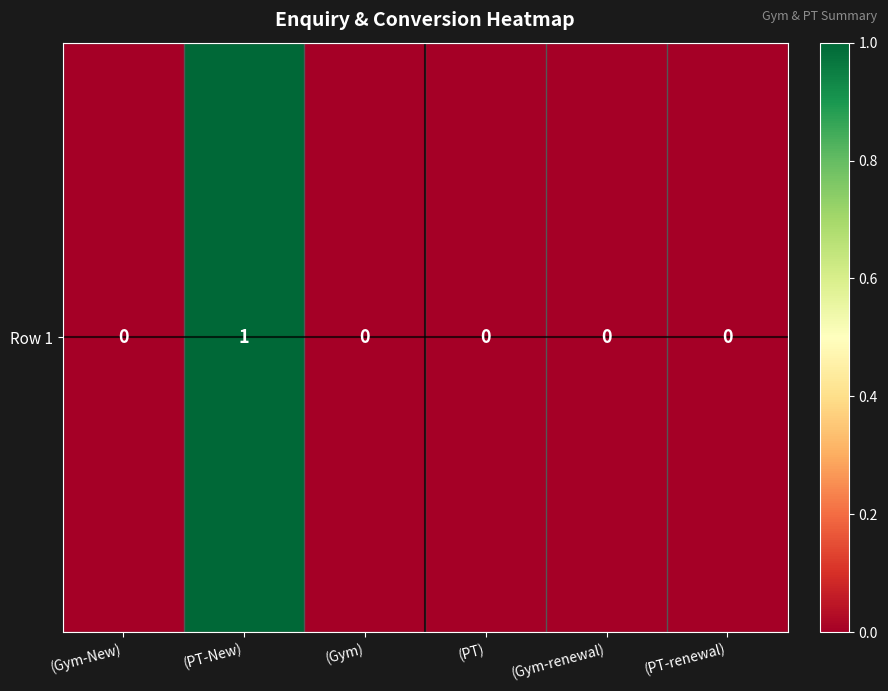

Between (PT-New) and (Gym-renewal), which is larger?

(PT-New)